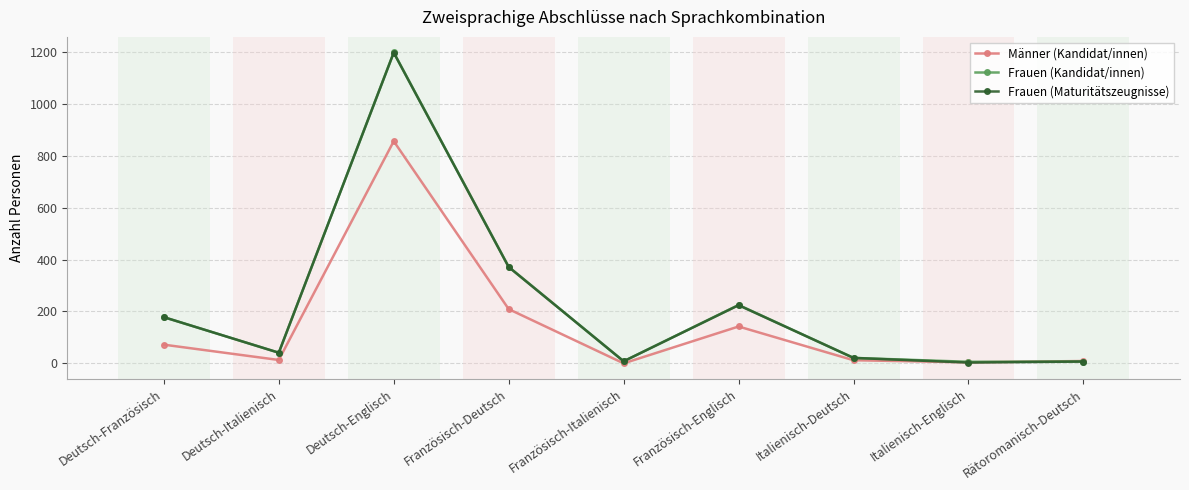

What is the sum of all Männer (Kandidat/innen) values?

1317